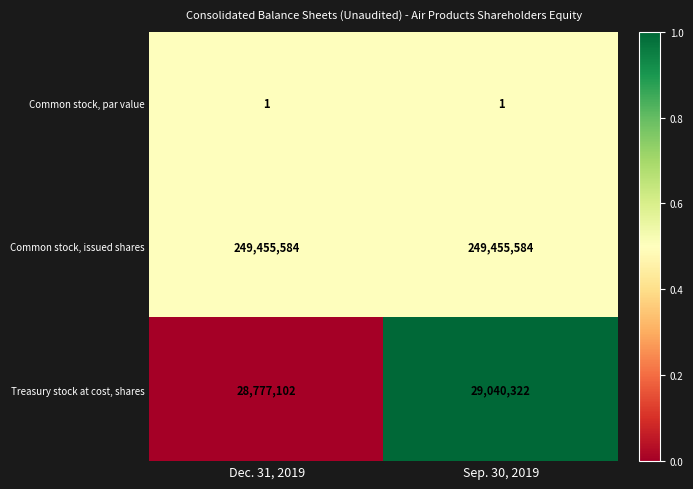

Which series has the largest total across all categories?

Common stock, issued shares